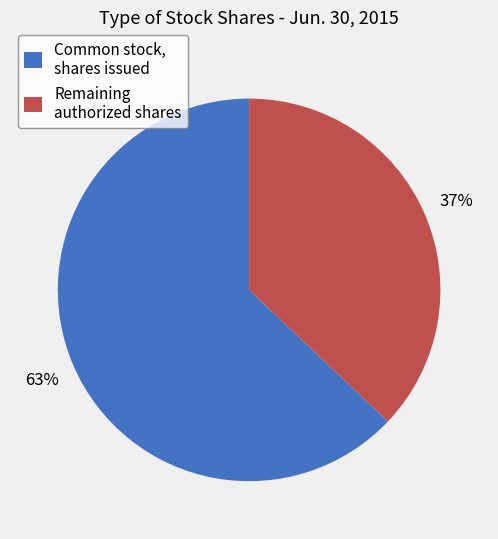

To the nearest percent, what percentage of the pie is Remaining authorized shares?

37%